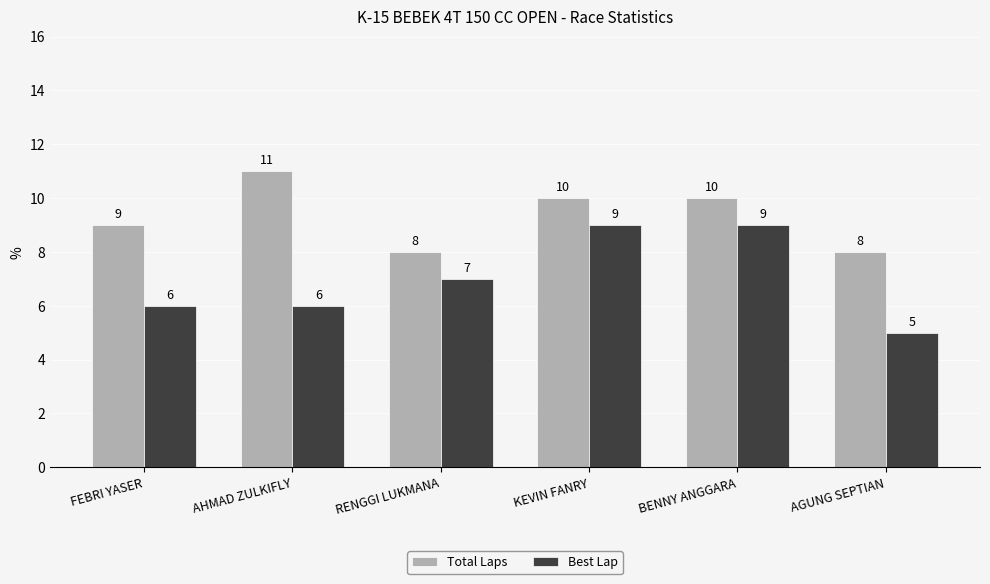

True or false: Best Lap has a value of 6 at AHMAD ZULKIFLY.

True